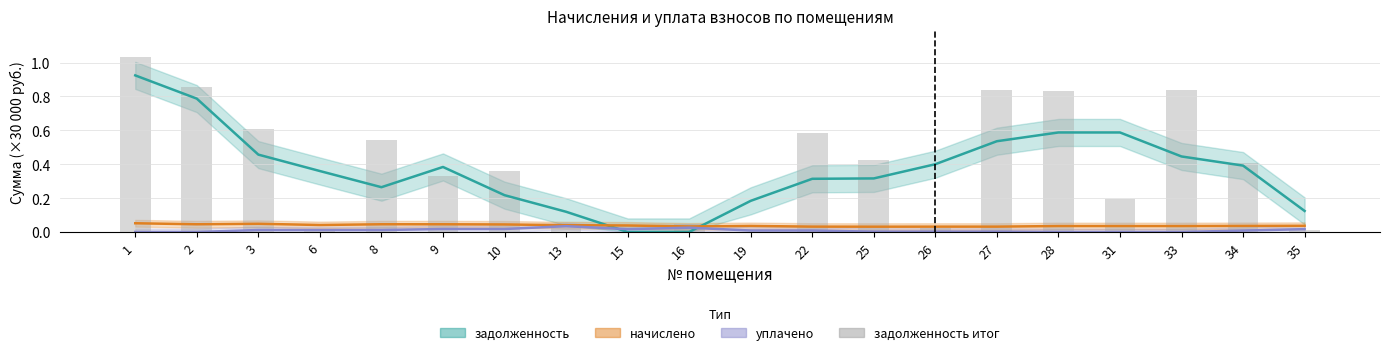

At which category does the chart reach its minimum across all series?

15